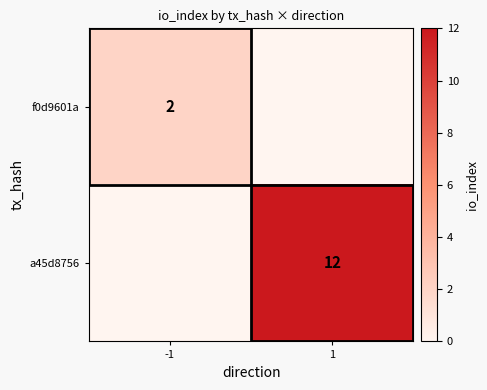

Is it true that a45d8756 equals 12 at 1?

True